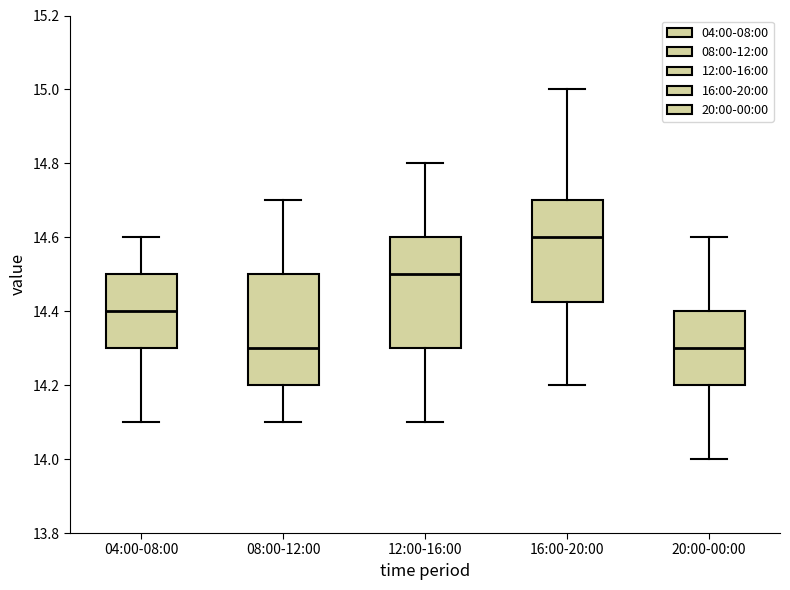

Reading left to right, read every box against the y-axis: the position of its median line, the range the box covers, and the ends of its whiskers. The values are not printed on the chart, so give them approximately, as read against the axis.

04:00-08:00: median 14.40, box 14.30 to 14.50, whiskers 14.10 to 14.60
08:00-12:00: median 14.30, box 14.20 to 14.50, whiskers 14.10 to 14.70
12:00-16:00: median 14.50, box 14.30 to 14.60, whiskers 14.10 to 14.80
16:00-20:00: median 14.60, box 14.42 to 14.70, whiskers 14.20 to 15.00
20:00-00:00: median 14.30, box 14.20 to 14.40, whiskers 14.00 to 14.60